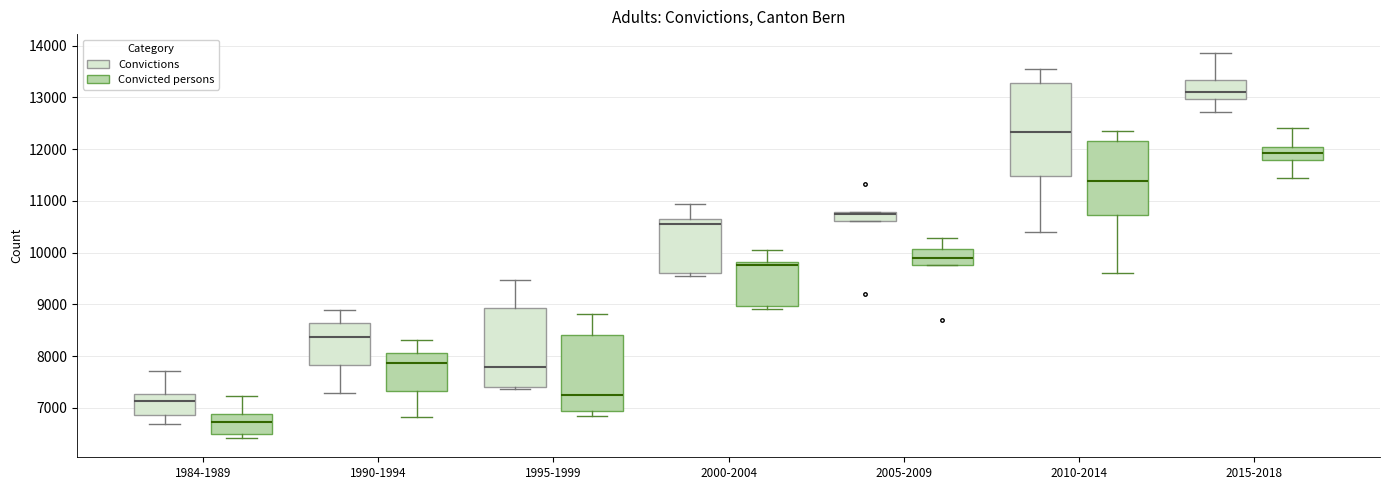

Reading left to right, read every box against the y-axis: the position of its median line, the range the box covers, and the ends of its whiskers. The values are not printed on the chart, so give them approximately, as read against the axis.

1984-1989 (Convictions): median 7100, box 6900 to 7300, whiskers 6700 to 7700
1984-1989 (Convicted persons): median 6700, box 6500 to 6900, whiskers 6400 to 7200
1990-1994 (Convictions): median 8400, box 7800 to 8600, whiskers 7300 to 8900
1990-1994 (Convicted persons): median 7900, box 7300 to 8100, whiskers 6800 to 8300
1995-1999 (Convictions): median 7800, box 7400 to 8900, whiskers 7400 (just below the box's lower edge) to 9500
1995-1999 (Convicted persons): median 7200, box 6900 to 8400, whiskers 6800 to 8800
2000-2004 (Convictions): median 10600 (just below the box's upper edge), box 9600 to 10600, whiskers 9600 (just below the box's lower edge) to 10900
2000-2004 (Convicted persons): median 9800 (just below the box's upper edge), box 9000 to 9800, whiskers 8900 to 10100
2005-2009 (Convictions): median 10700, box 10600 to 10800, whiskers 10600 to 10800
2005-2009 (Convicted persons): median 9900, box 9800 to 10100, whiskers 9800 to 10300
2010-2014 (Convictions): median 12300, box 11500 to 13300, whiskers 10400 to 13600
2010-2014 (Convicted persons): median 11400, box 10700 to 12200, whiskers 9600 to 12400
2015-2018 (Convictions): median 13100, box 13000 to 13300, whiskers 12700 to 13900
2015-2018 (Convicted persons): median 11900, box 11800 to 12000, whiskers 11400 to 12400